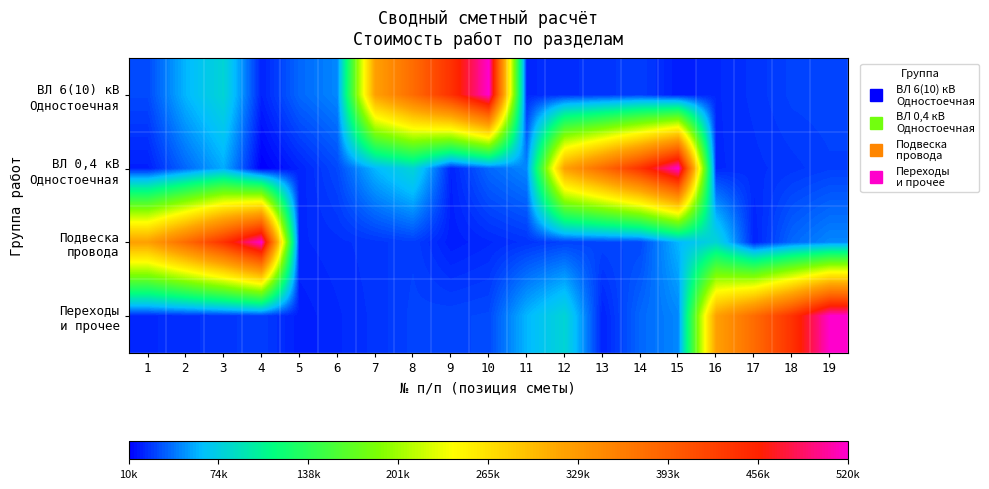

Which has a higher value, 12 or 4?

12